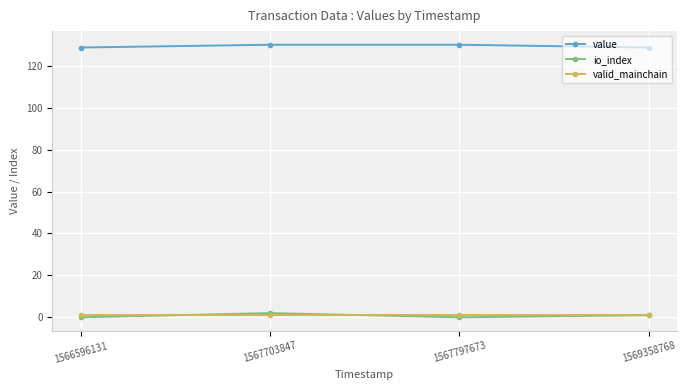

Does the chart have visible grid lines?

Yes